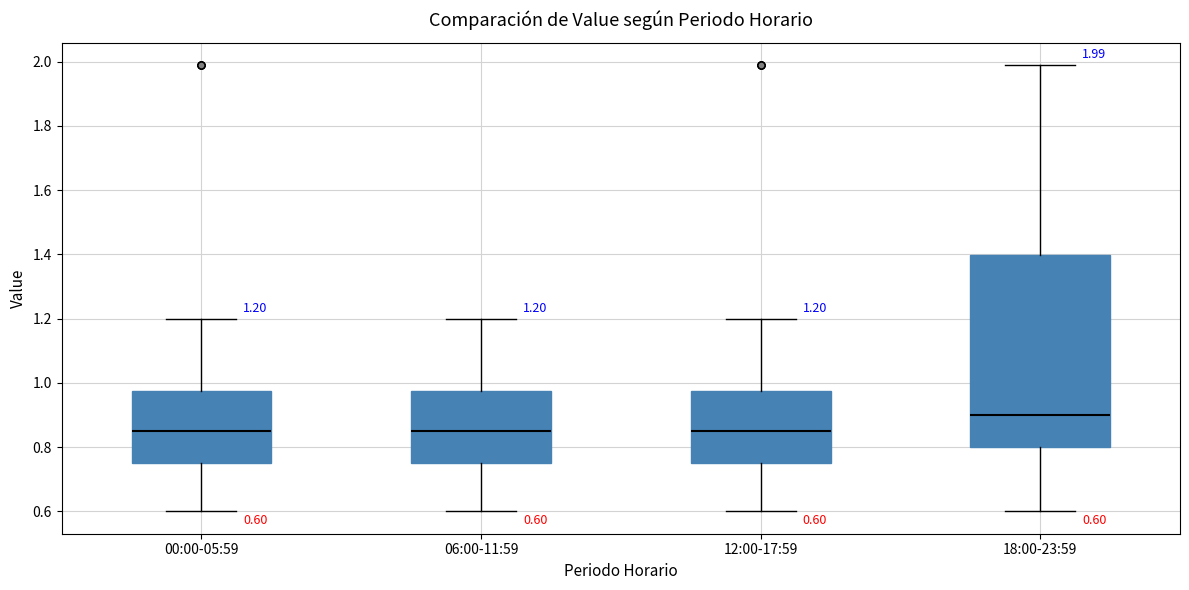

Which box is the tallest, from its lower edge to its upper edge?

18:00-23:59